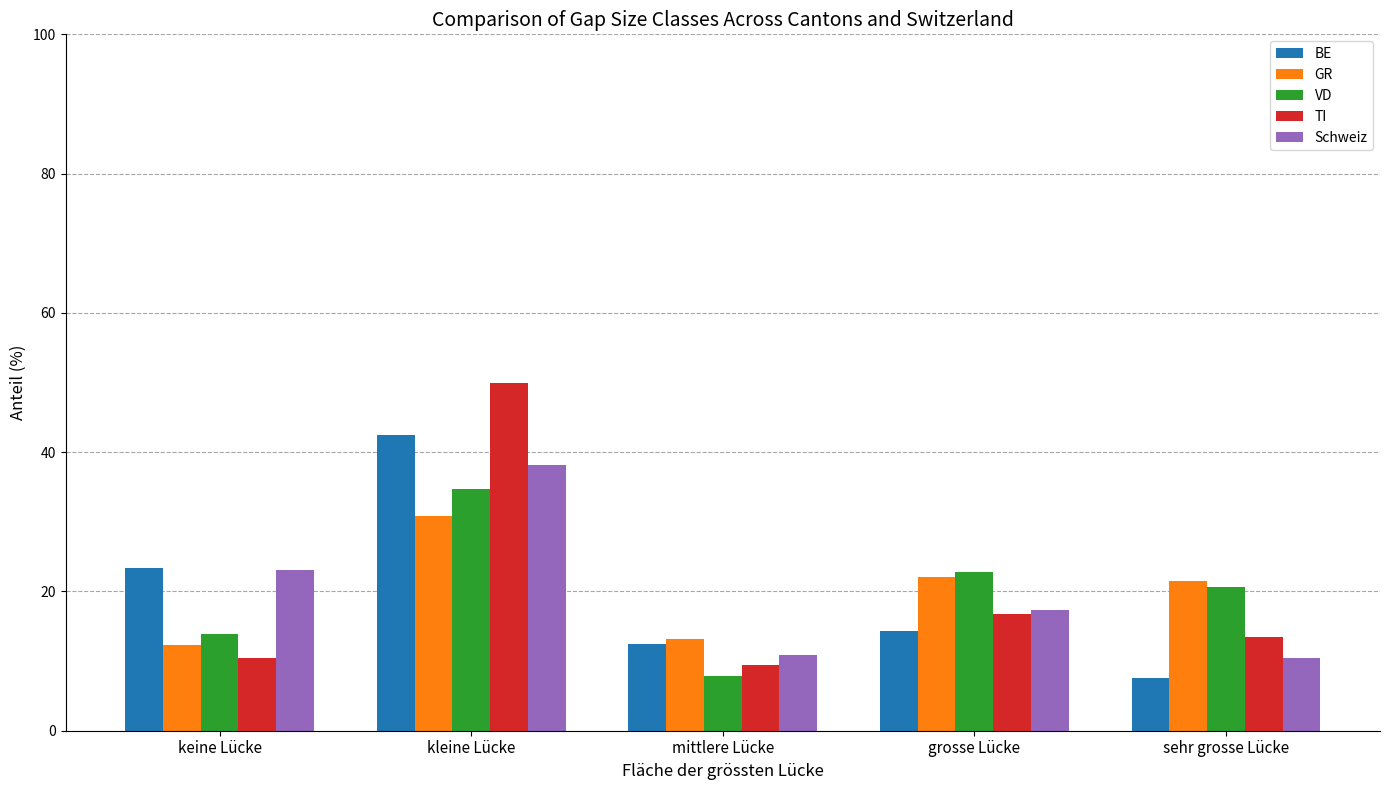

Reading right to left, extract all data points from this chart.

BE: 7.6	14.3	12.4	42.4	23.3
GR: 21.5	22.1	13.1	30.9	12.3
VD: 20.7	22.8	7.8	34.7	13.9
TI: 13.4	16.8	9.4	49.9	10.4
Schweiz: 10.5	17.3	10.9	38.2	23.1